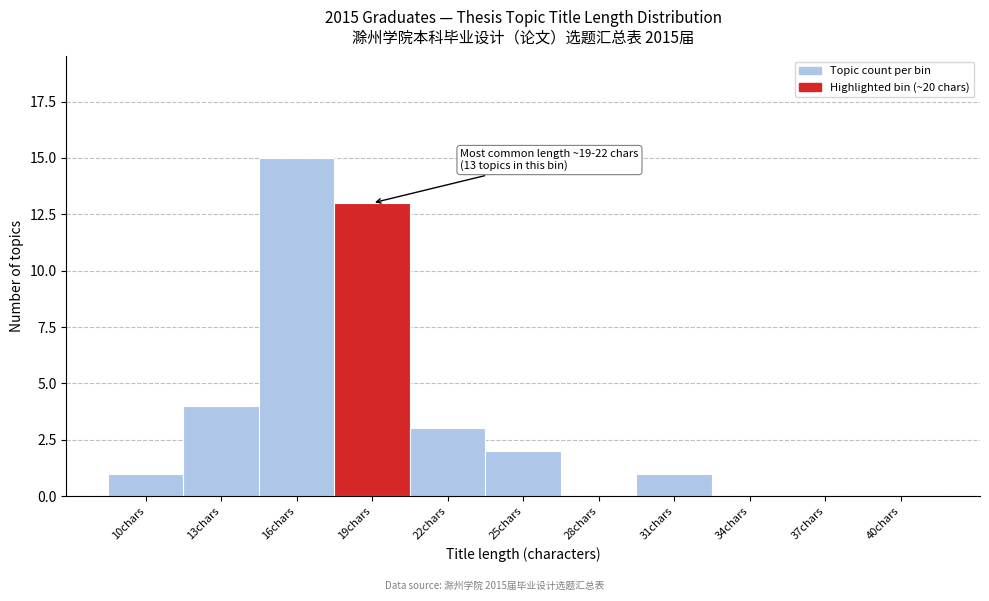

Reading right to left, extract all data points from this chart.

40chars=0	37chars=0	34chars=0	31chars=1	28chars=0	25chars=2	22chars=3	19chars=13	16chars=15	13chars=4	10chars=1